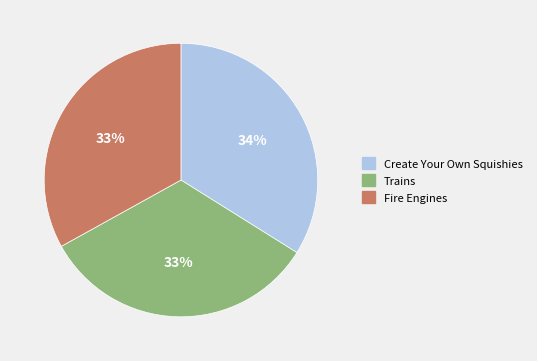

What is the largest slice in the pie chart?

Create Your Own Squishies